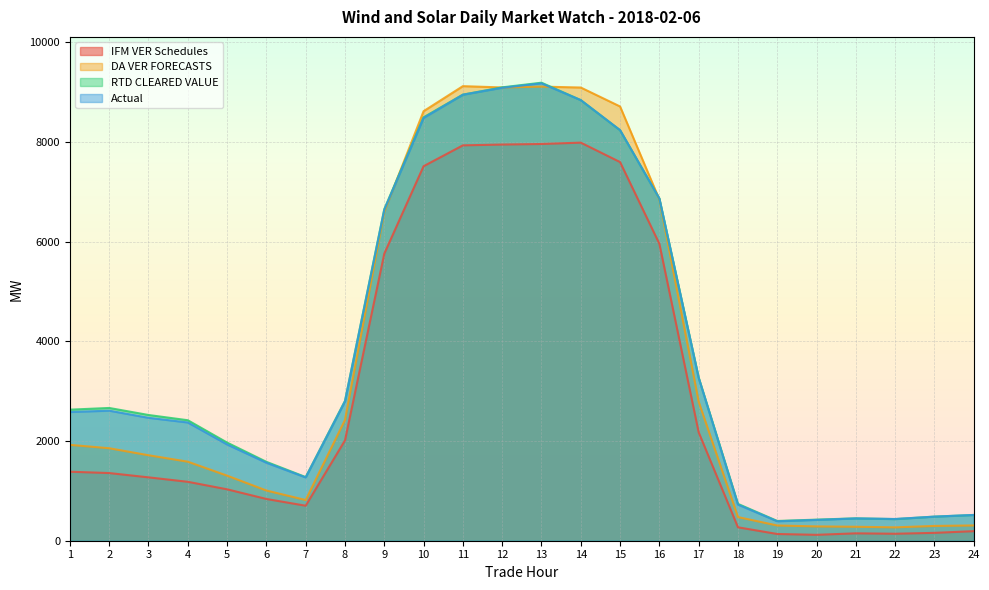

The DA VER FORECASTS series shows 1923.6 at 1. True or false?

True